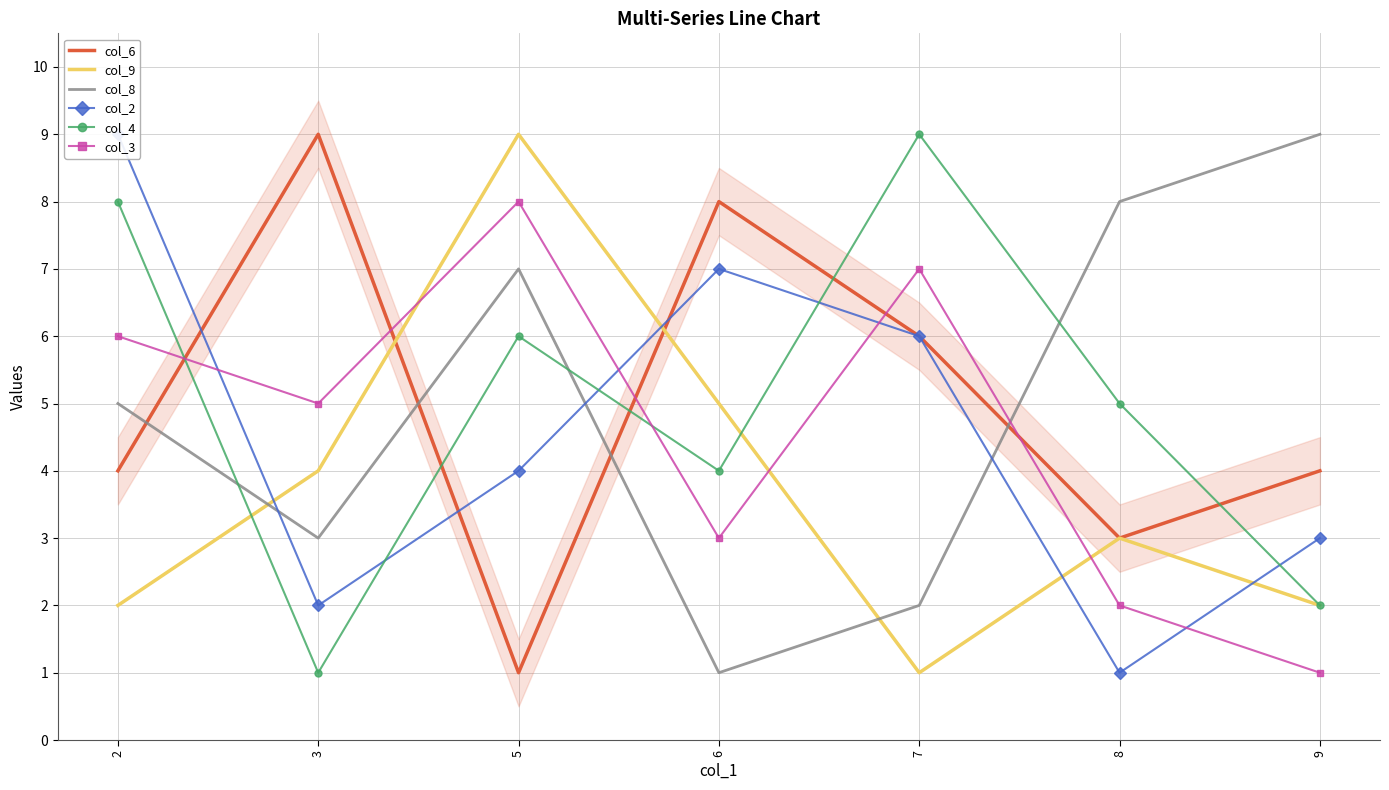

What is the sum of all col_9 values?

26